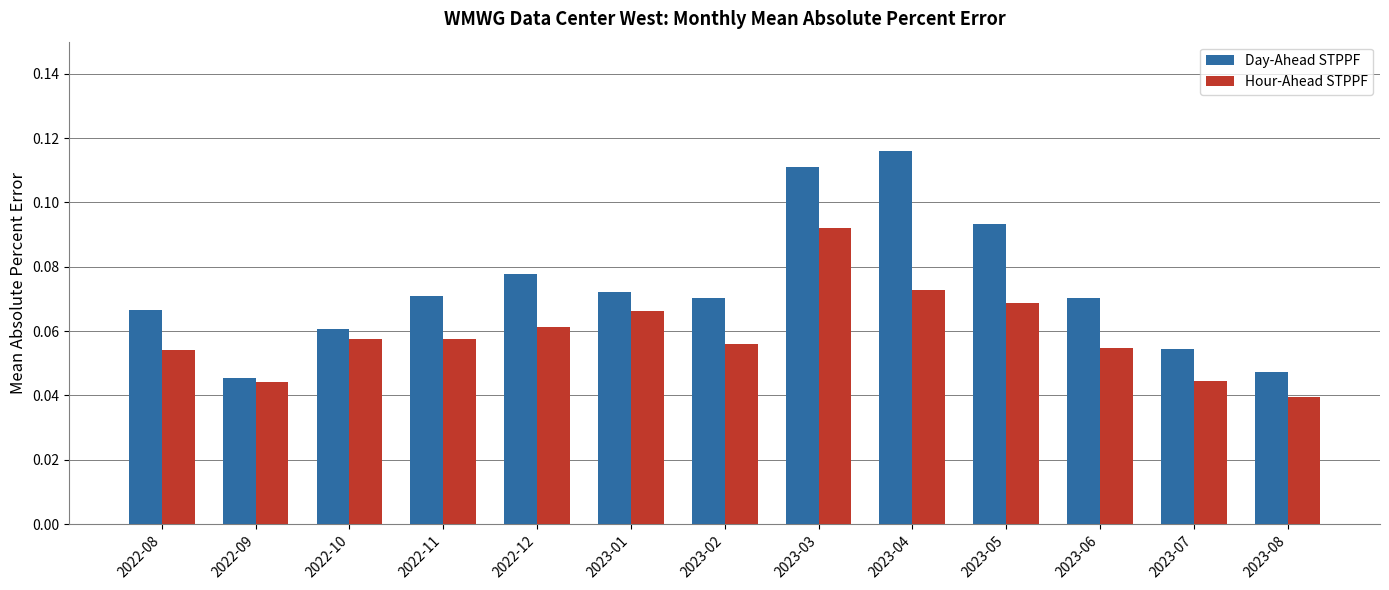

At which category is the sum across all series the highest?

2023-03